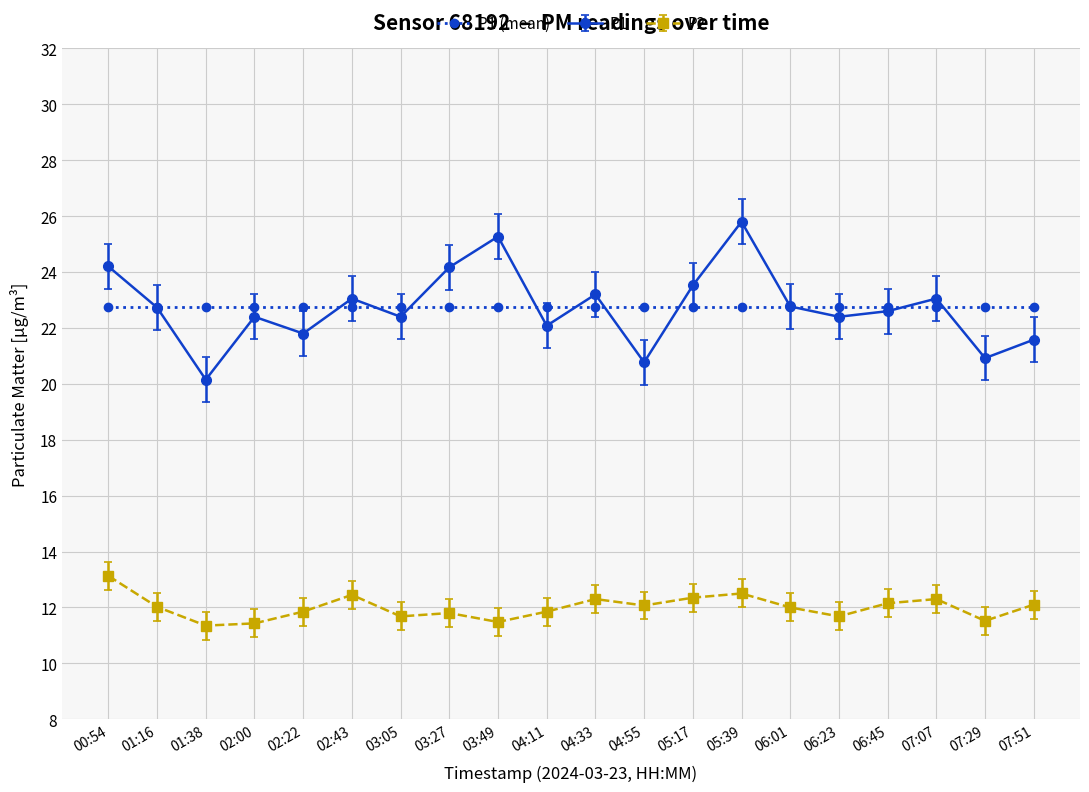

True or false: P1 and P2 intersect in this chart.

False